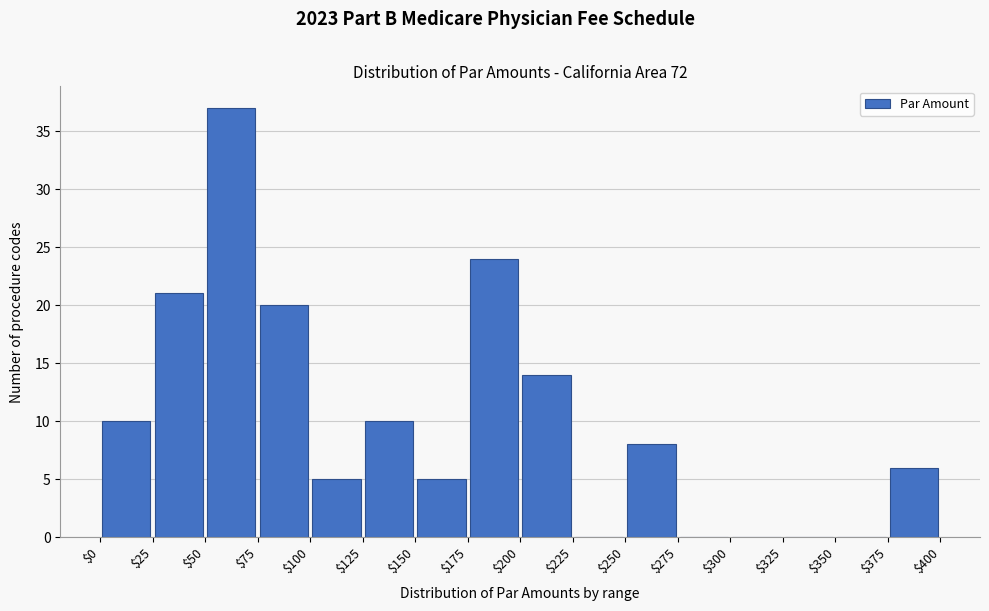

What is the height of the bar covering $125 to $150 on the x-axis? The values are not printed on the chart, so give them approximately, as read against the axis.

10